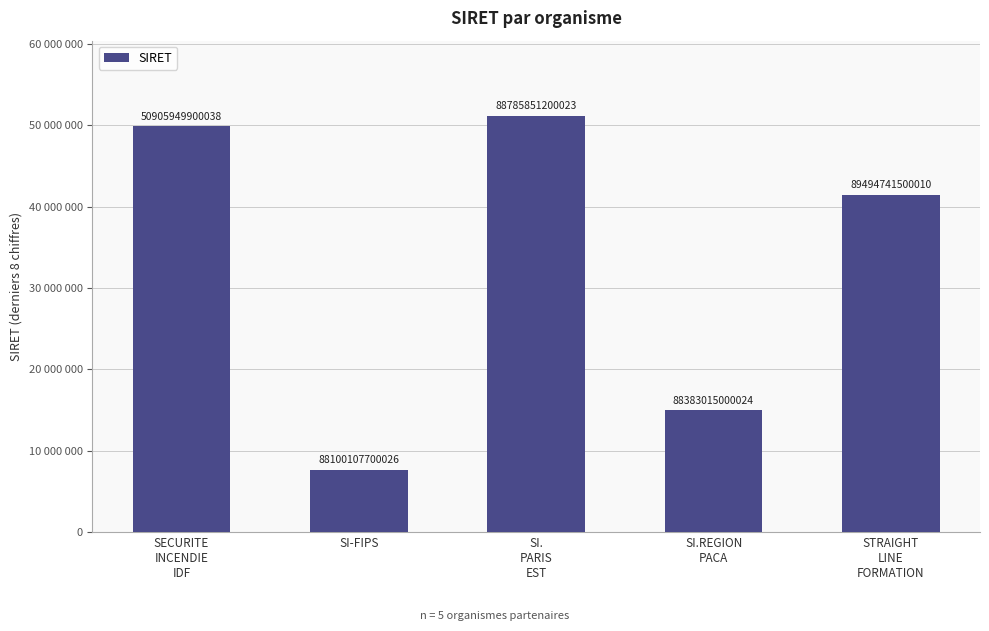

Rank the categories by value from highest to lowest.

SI.
PARIS
EST, SECURITE
INCENDIE
IDF, STRAIGHT
LINE
FORMATION, SI.REGION
PACA, SI-FIPS